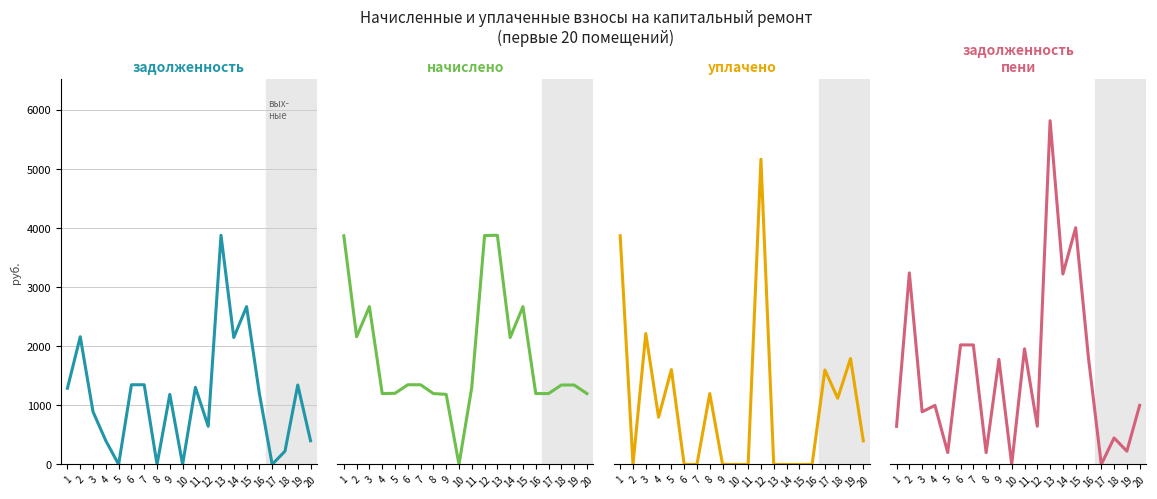

What is the sum of the задолженность пени (col_7) values at 6 and 3?

2912.6